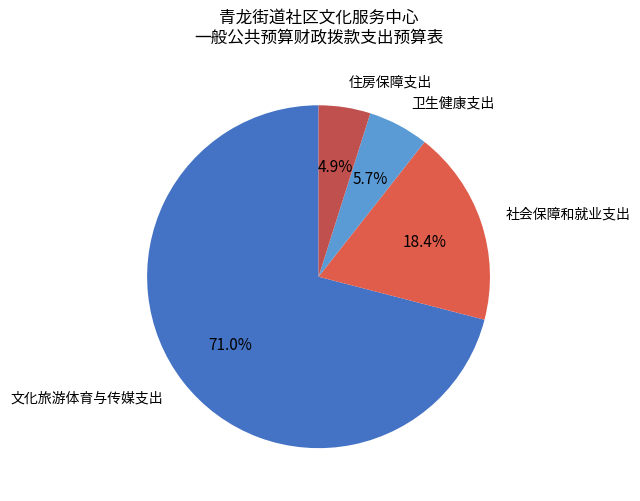

Between 社会保障和就业支出 and 住房保障支出, which is larger?

社会保障和就业支出